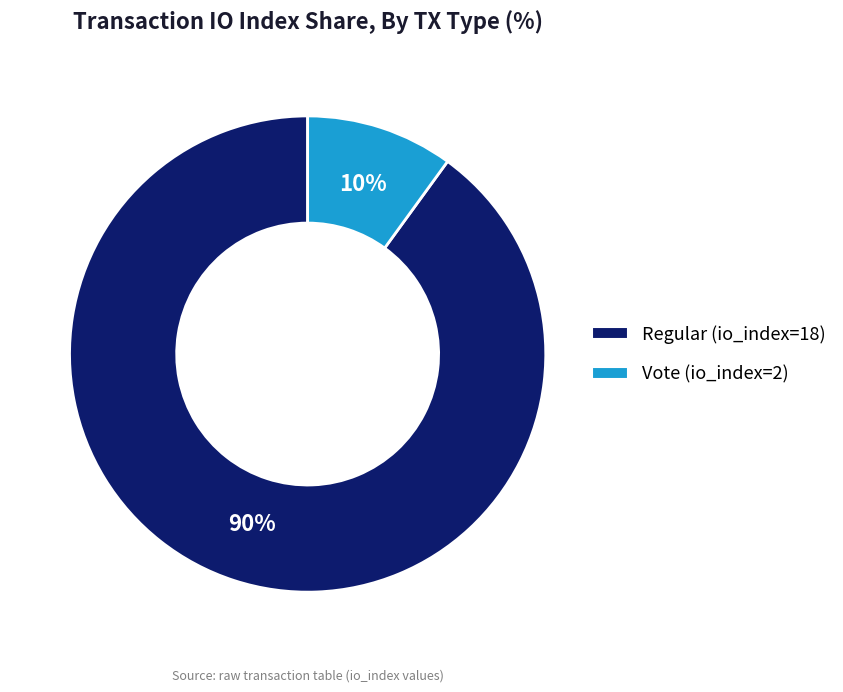

Which category has the smallest portion of the pie?

Vote (io_index=2)